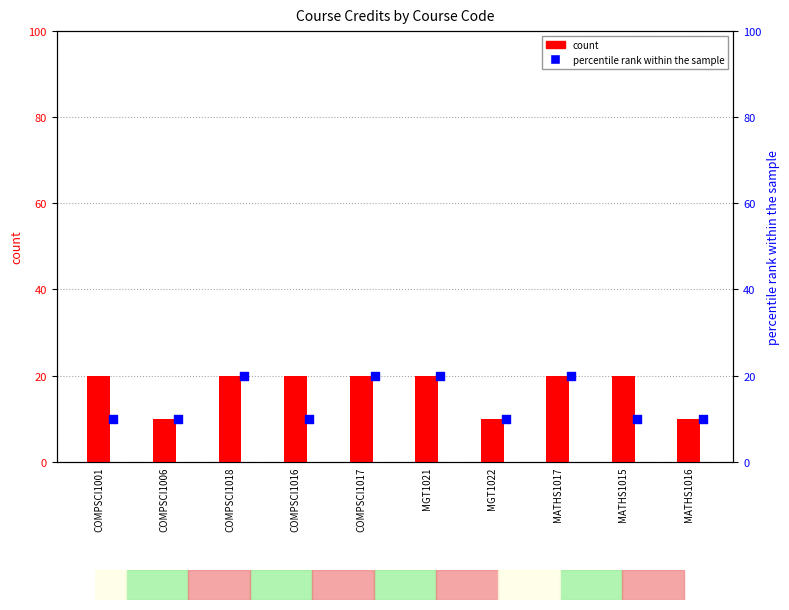

Which series contains the lowest Y value?

count